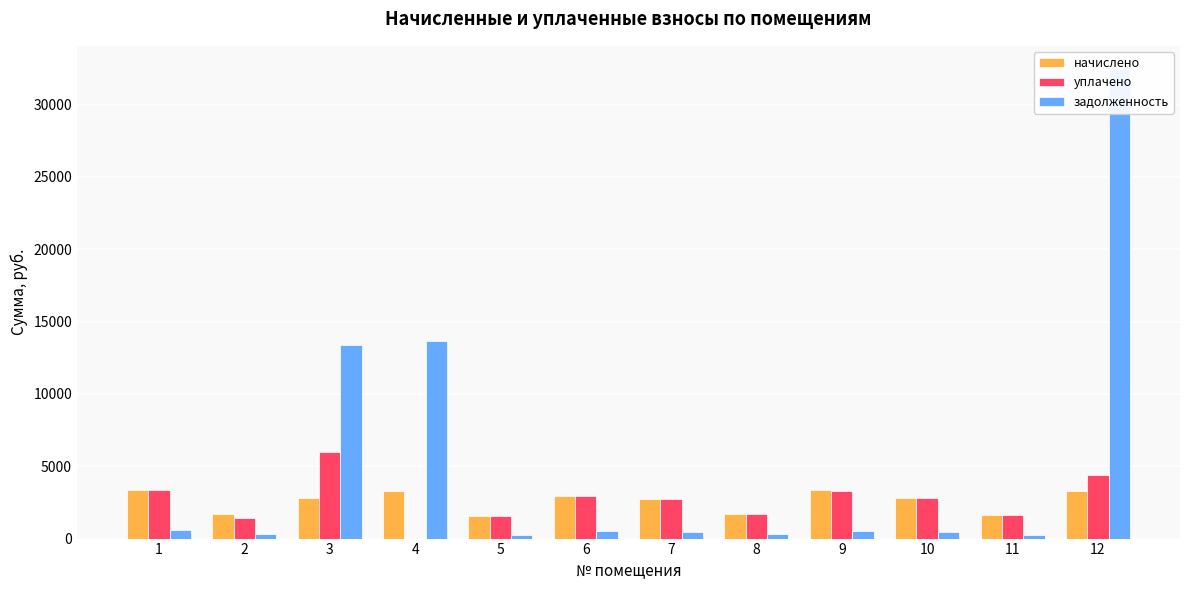

True or false: задолженность has a value of 472.0 at 10.

True